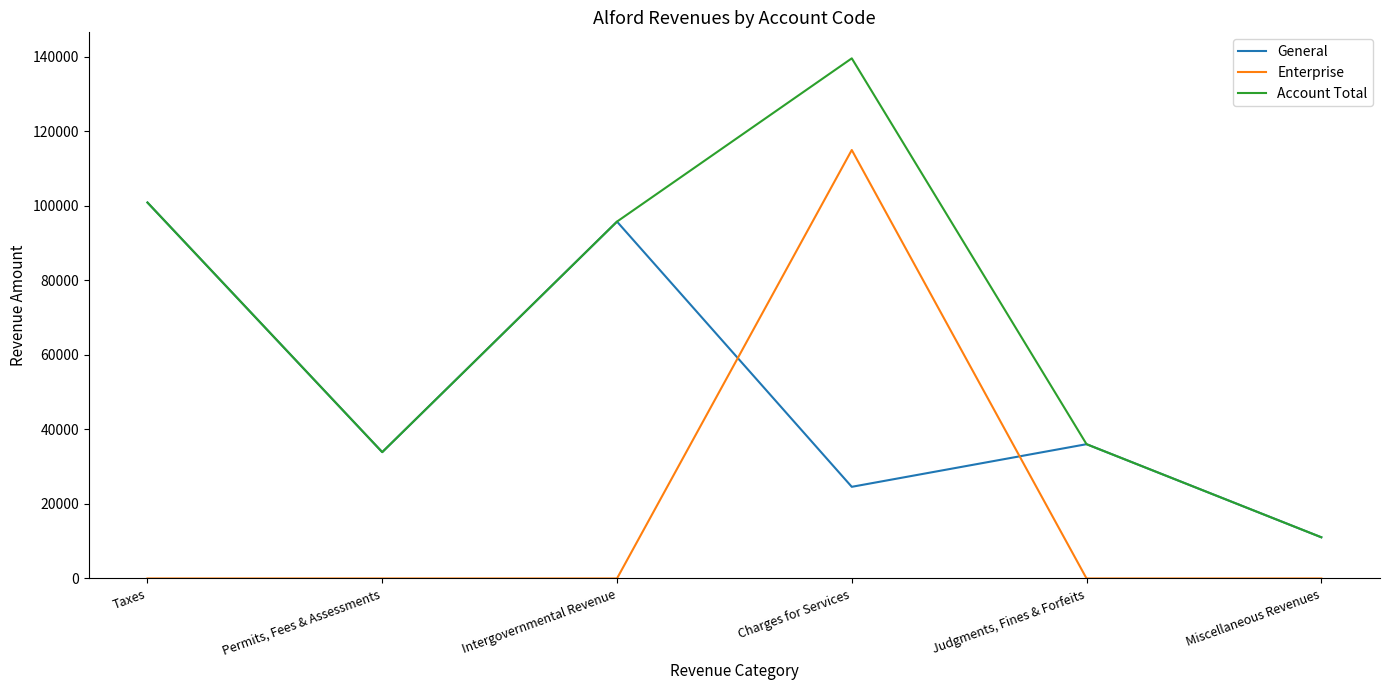

In Account Total, how many points are higher than both neighbors (excluding endpoints)?

1